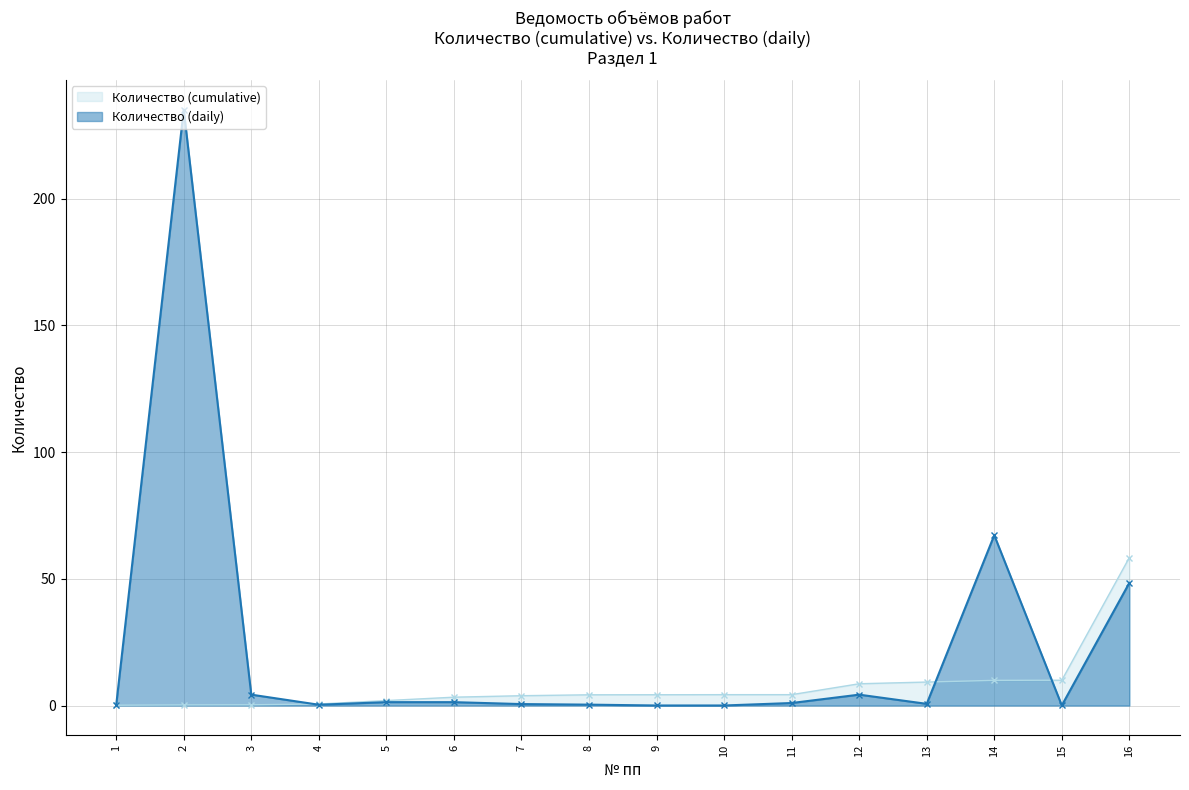

How many intersections are there between Количество (cumulative) and Количество (daily)?

3